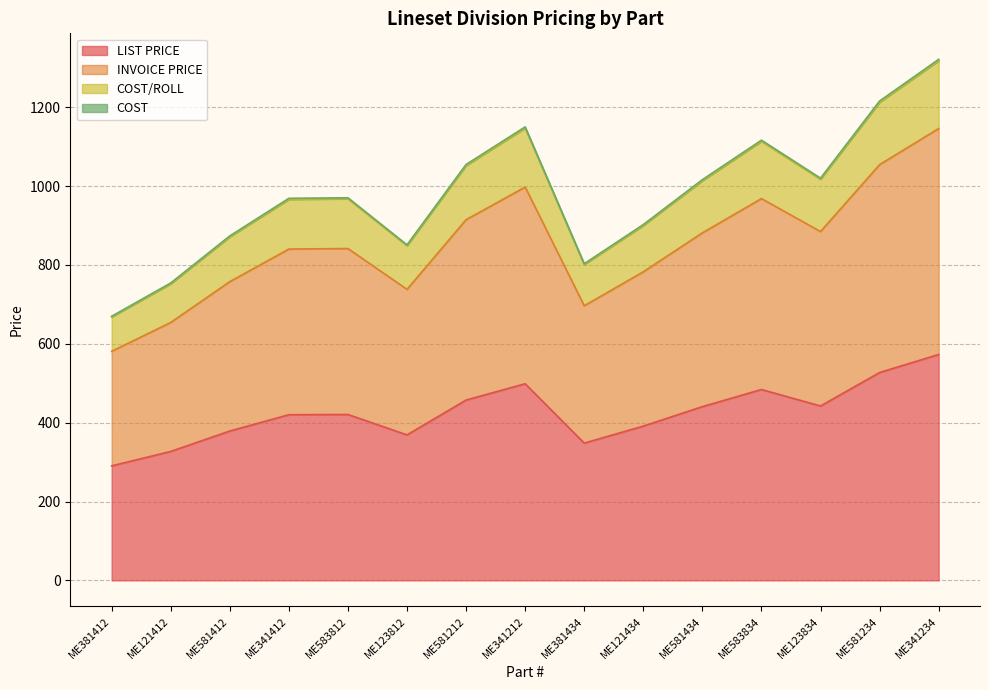

Which label corresponds to the smallest value in the chart?

ME381412